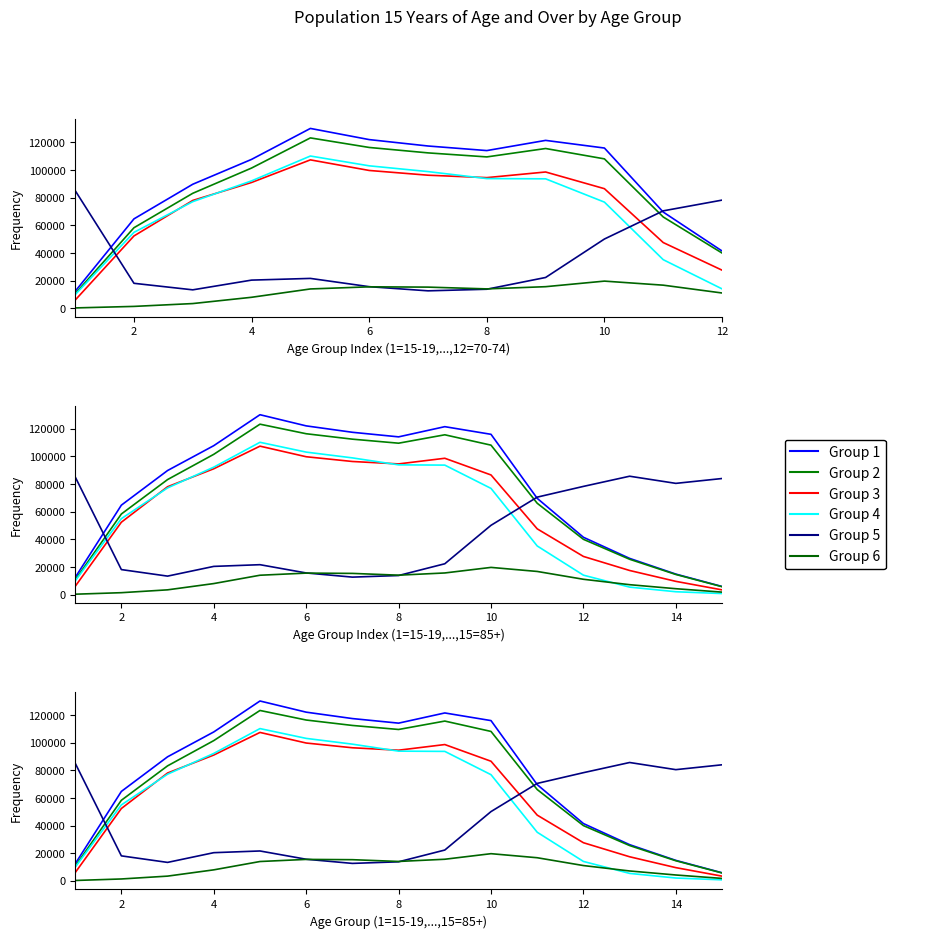

Reading left to right, list all the values displayed in this chart.

Group 1: 12342	64723	89768	107754	130135	122059	117427	114117	121486	115958	69649	41491	26220	14859	5895
Group 2: 10585	58323	83225	101487	123285	116375	112451	109536	115614	108119	66092	40014	25586	14590	5756
Group 3: 5955	52376	78044	91048	107397	99737	96306	94552	98632	86561	47592	27631	17472	9613	3451
Group 4: 9910	54974	77191	92203	110182	103093	98915	93866	93685	76838	35206	14092	5444	2097	780
Group 5: 85199	18124	13400	20433	21663	15685	12675	13831	22337	50153	70526	78290	85653	80482	83990
Group 6: 322	1416	3474	8013	14040	15573	15365	14082	15680	19705	16773	11117	7202	4293	1821